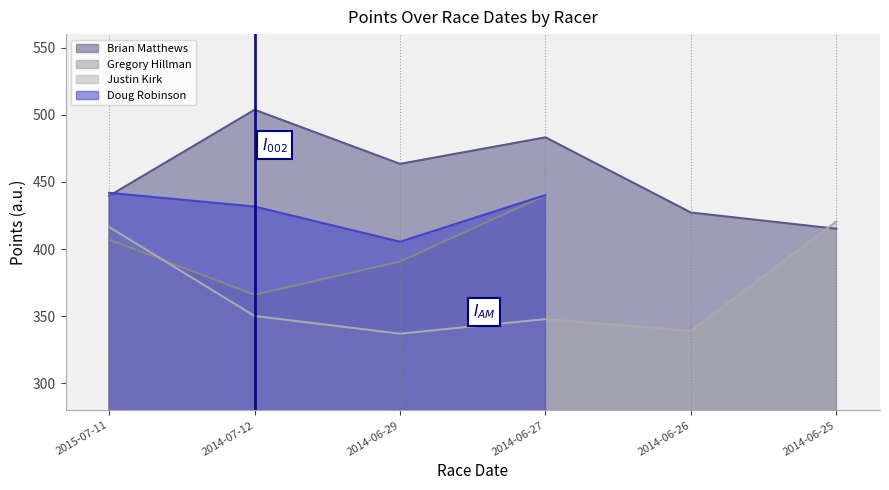

At which category does Justin Kirk reach its first local peak?

2014-06-27